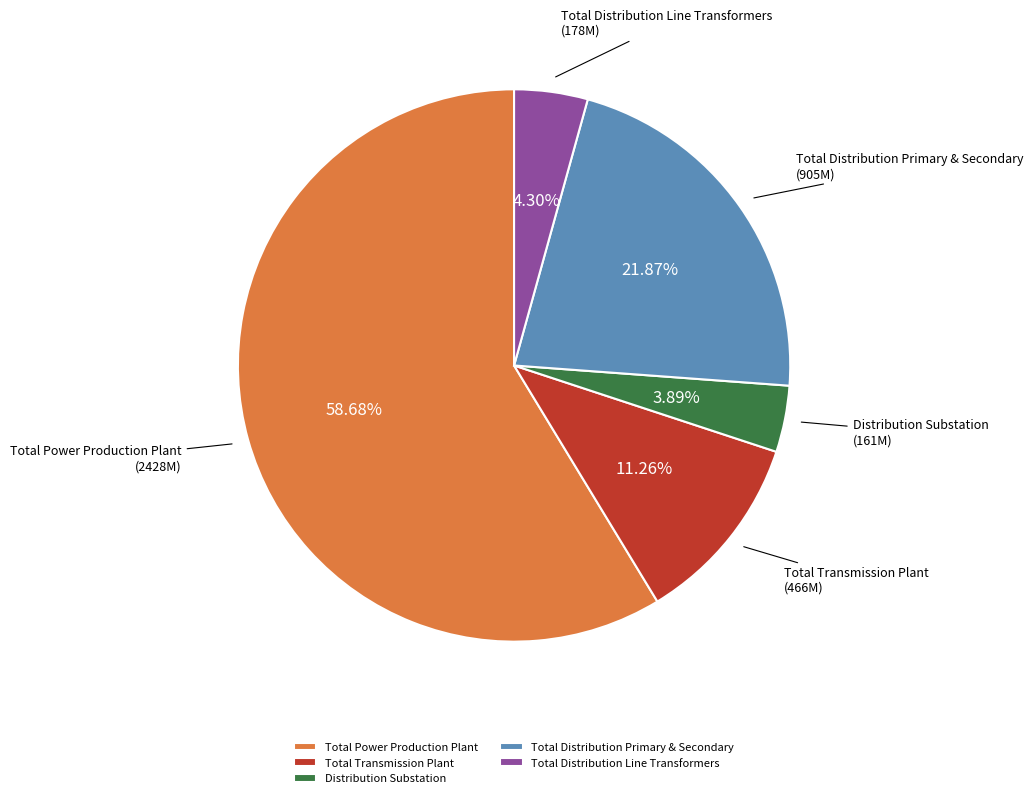

To the nearest percent, what percentage of the pie is Total Transmission Plant?

11%